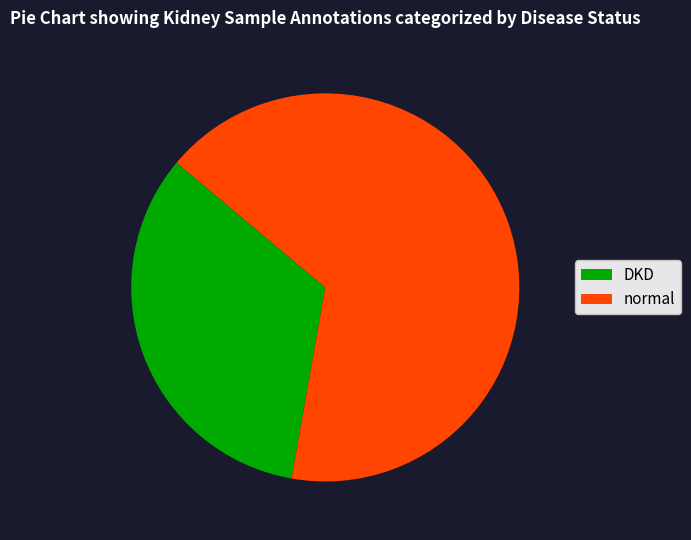

How many segments does this pie chart have?

2